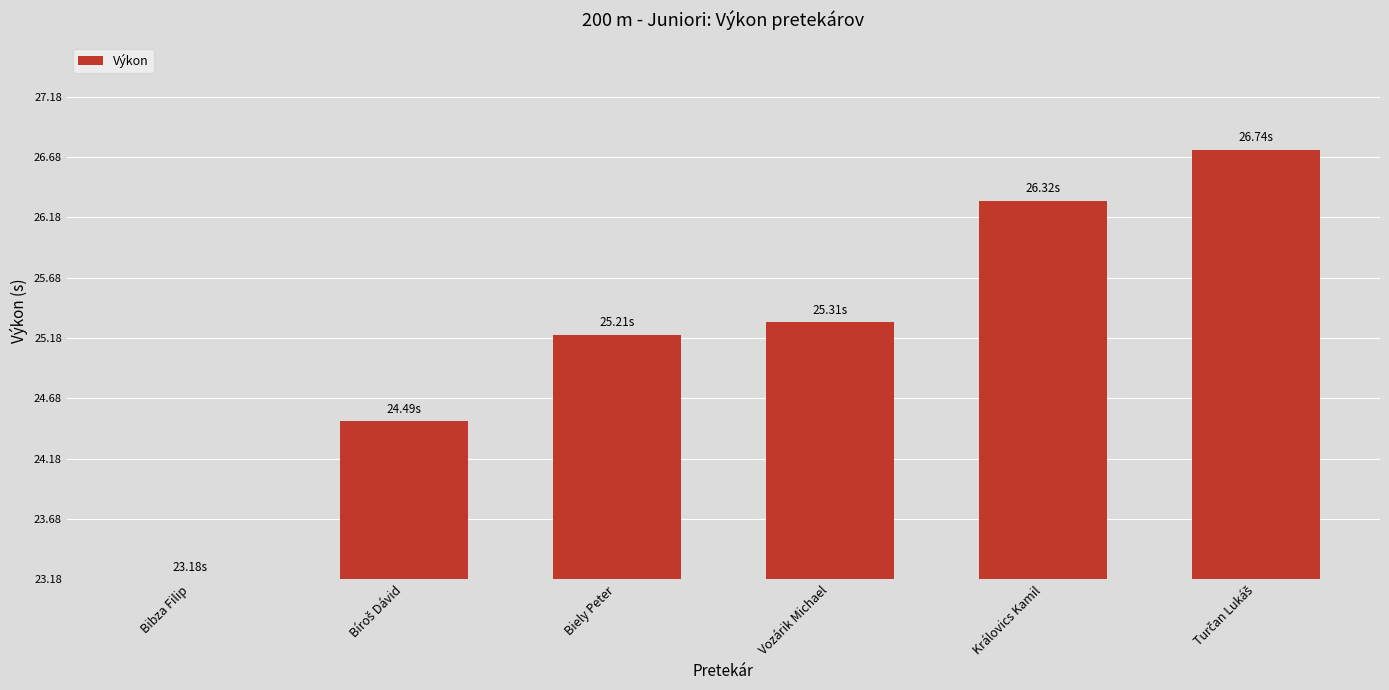

What is the difference between the values at Biely Peter and Bíroš Dávid?

0.7